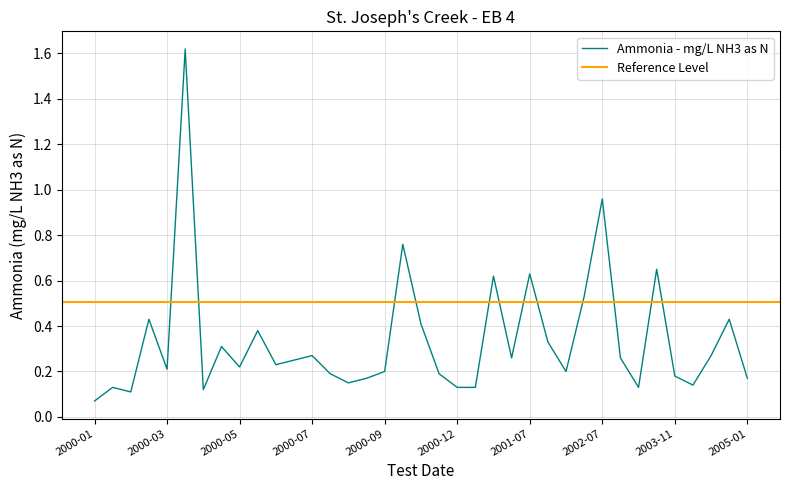

At which label is Ammonia - mg/L NH3 as N closest to 0?

2000-01